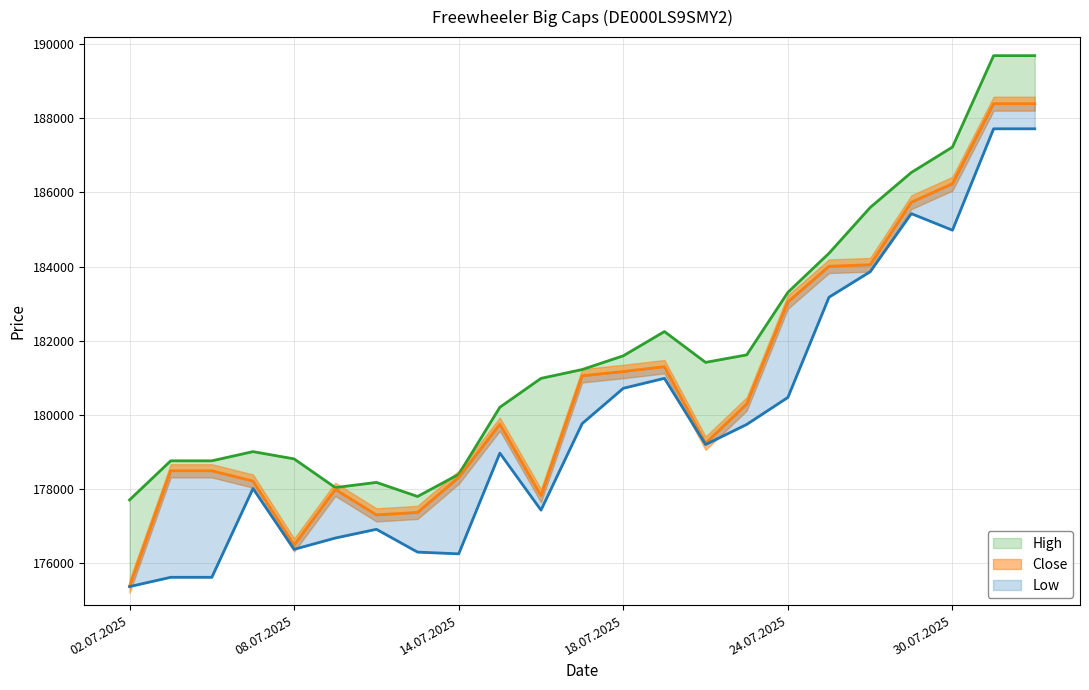

At which label does High reach its peak?

31.07.2025